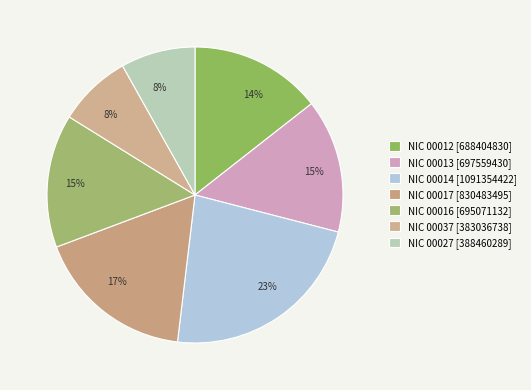

Count the number of slices in the pie.

7